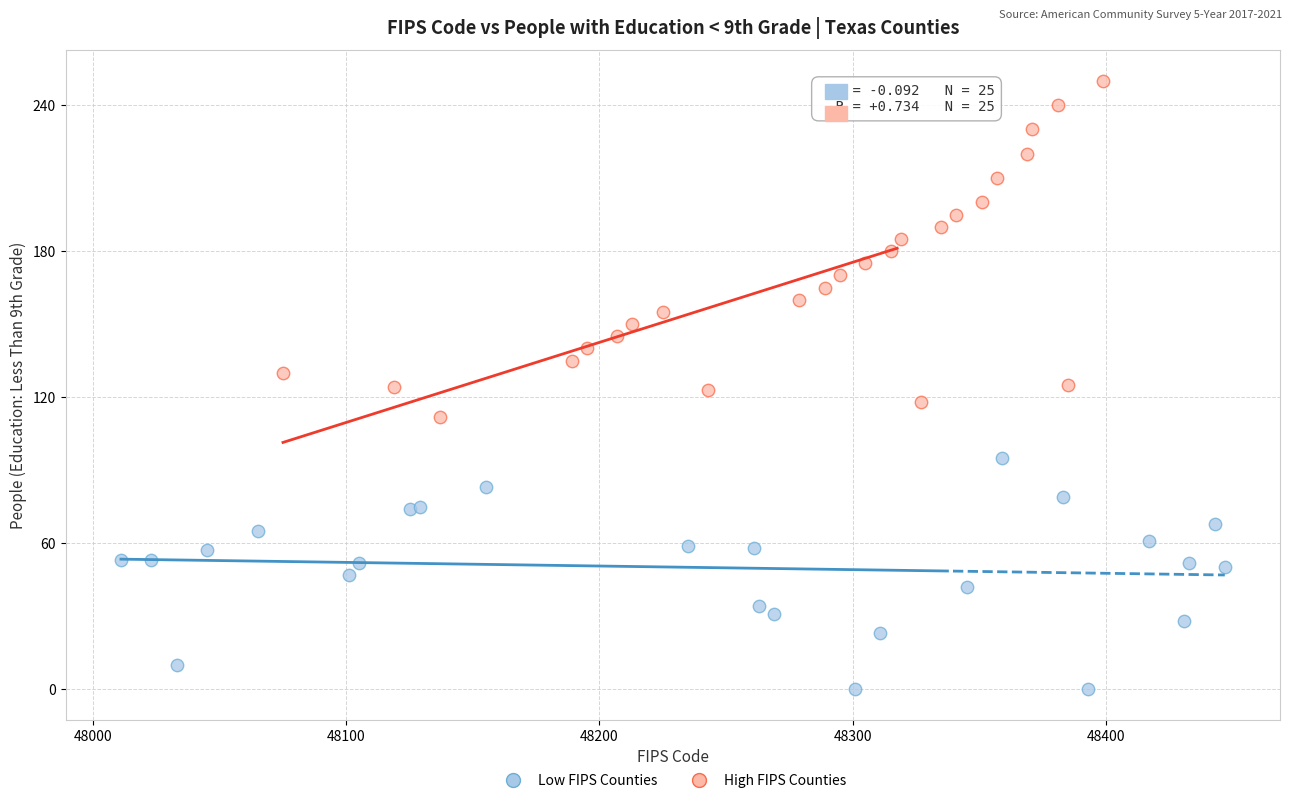

What are all the series names shown in the legend?

Low FIPS Counties, High FIPS Counties